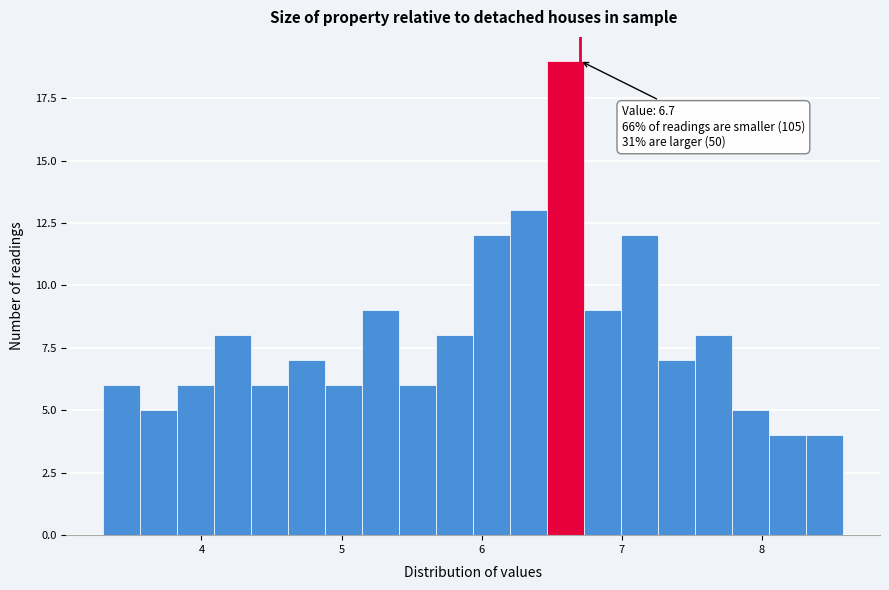

Around what value on the x-axis is the tallest bar? Give the approximate position of its centre, as read against the axis.

6.6